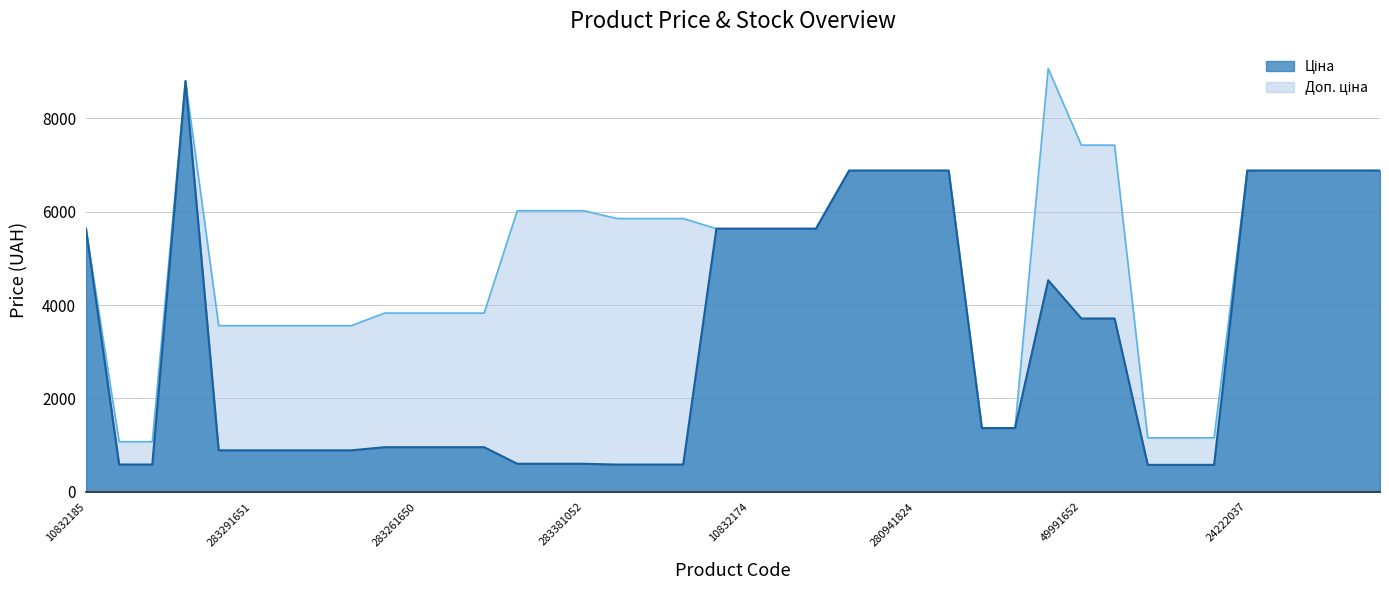

What is the total value across all series at 24222031?

13759.0